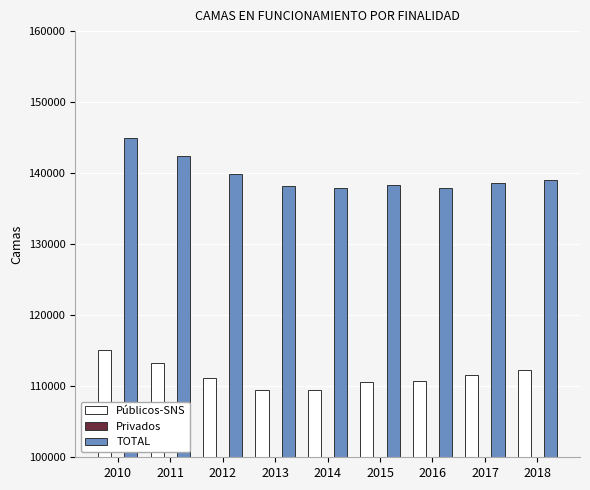

List the series in order of their peak value, lowest first.

Privados, Públicos-SNS, TOTAL